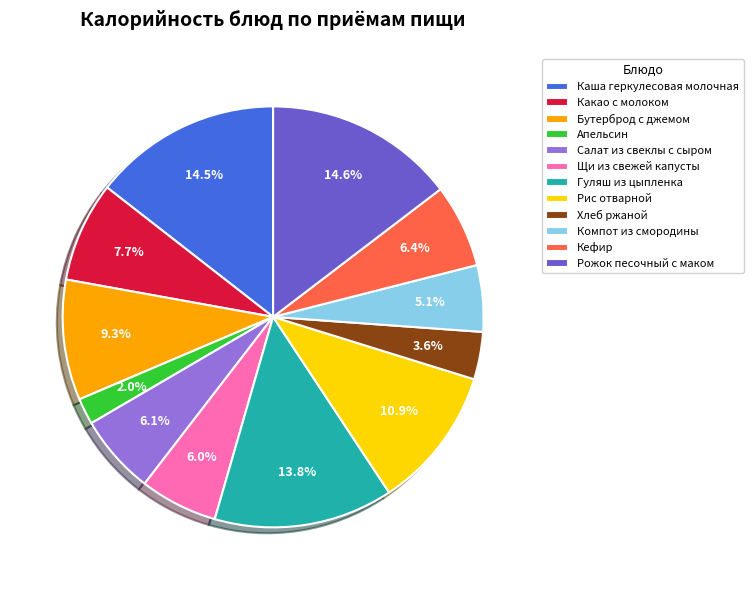

How many slices are in this pie chart?

12